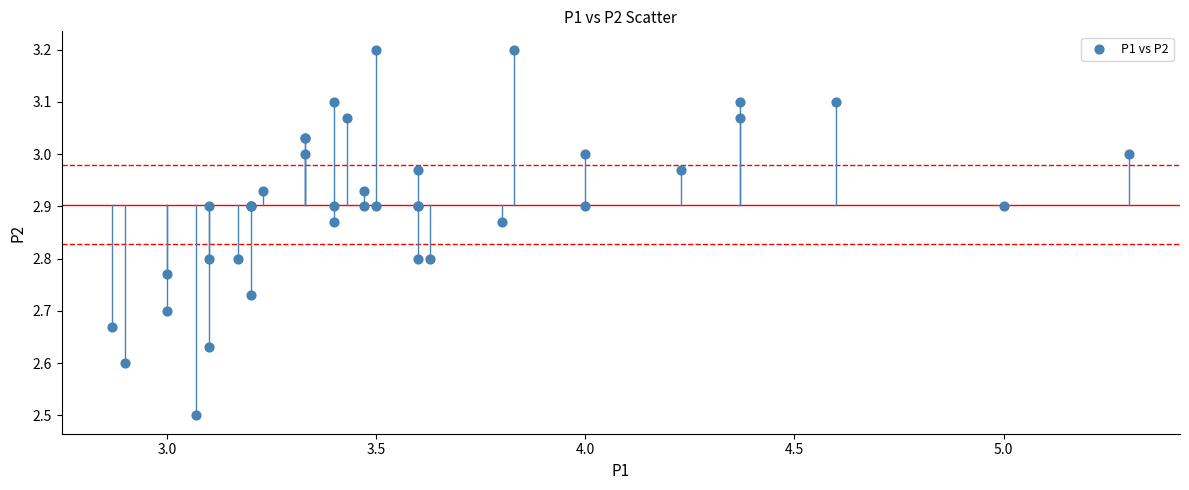

What Y value in the scatter plot is closest to 2?

2.5